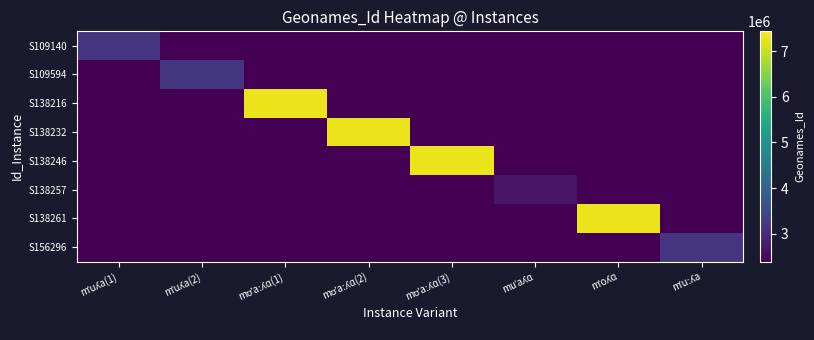

What is the total value across all series at mˈuʎa(1)?

19913964.7